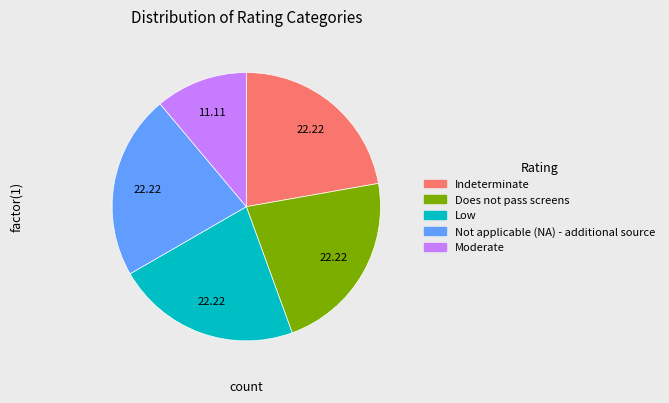

Which category has the biggest portion of the pie?

Indeterminate